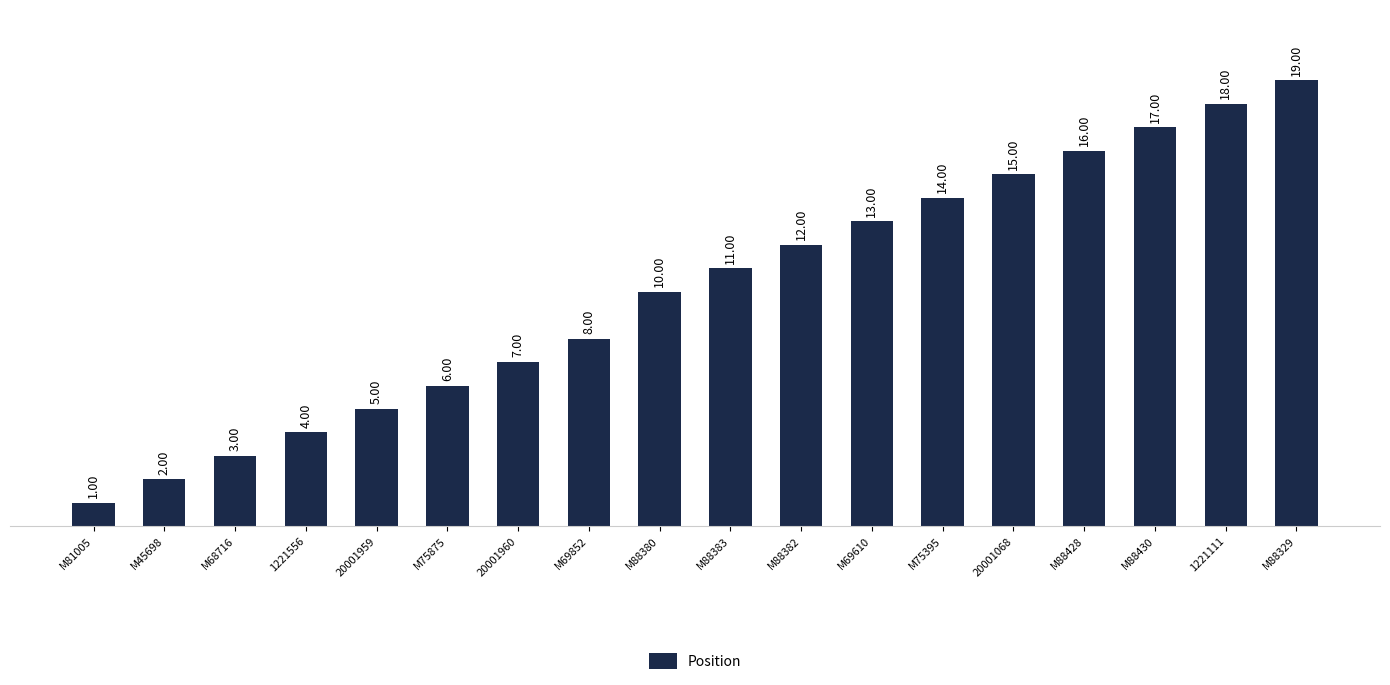

What position from the right is M69852?

11